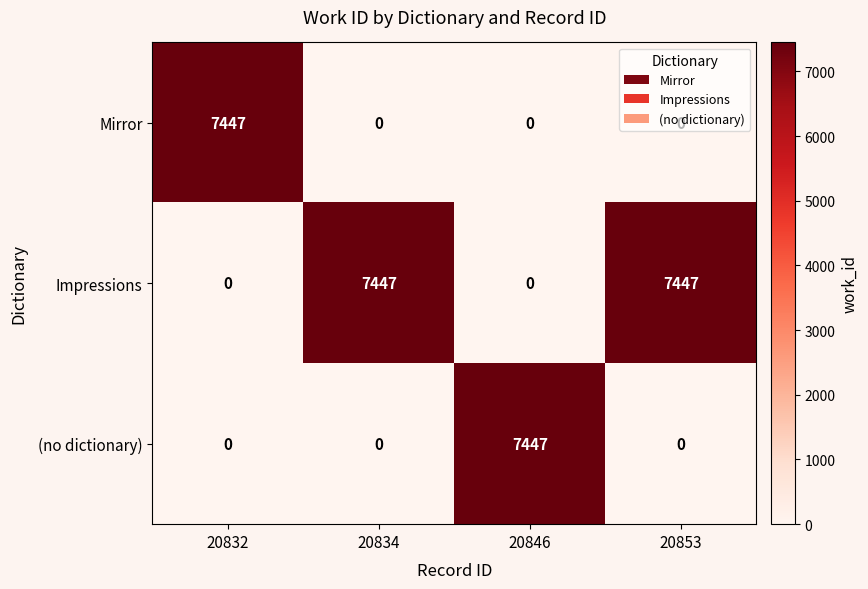

Which series has the largest total across all categories?

Impressions